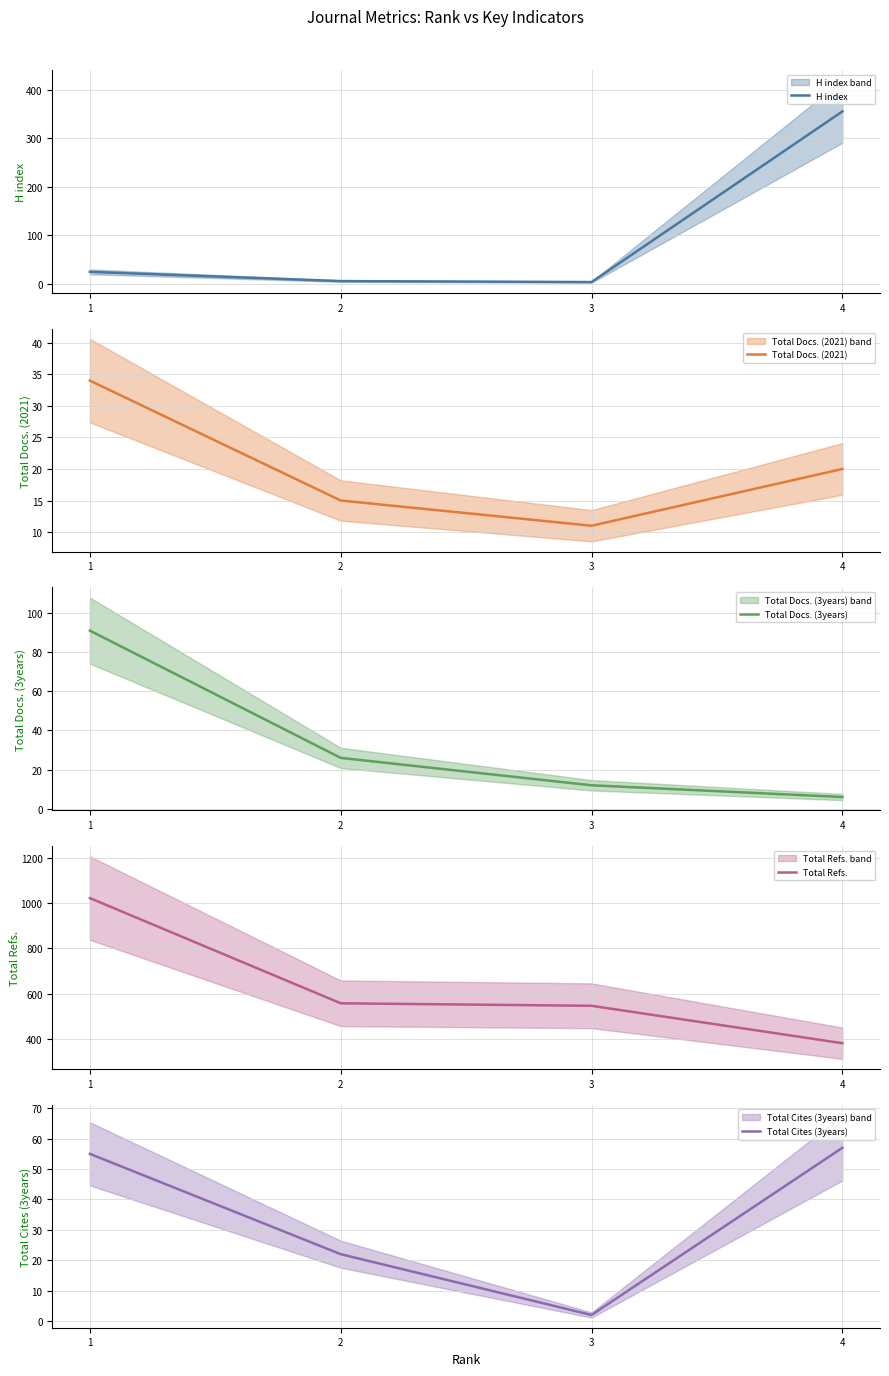

What is the total value across all series at 2?

626